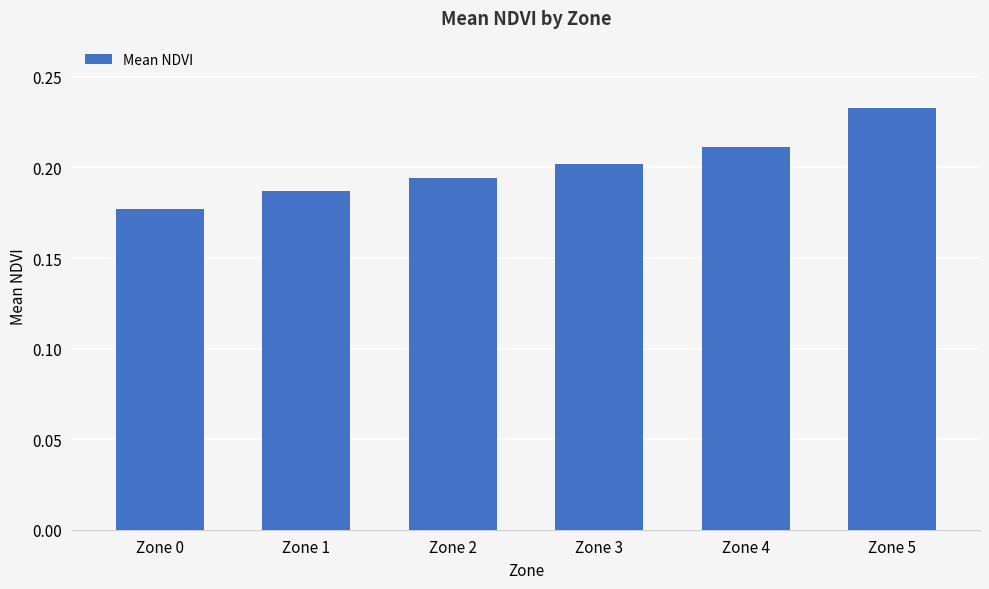

Count the values in the range 0 to 1.

6